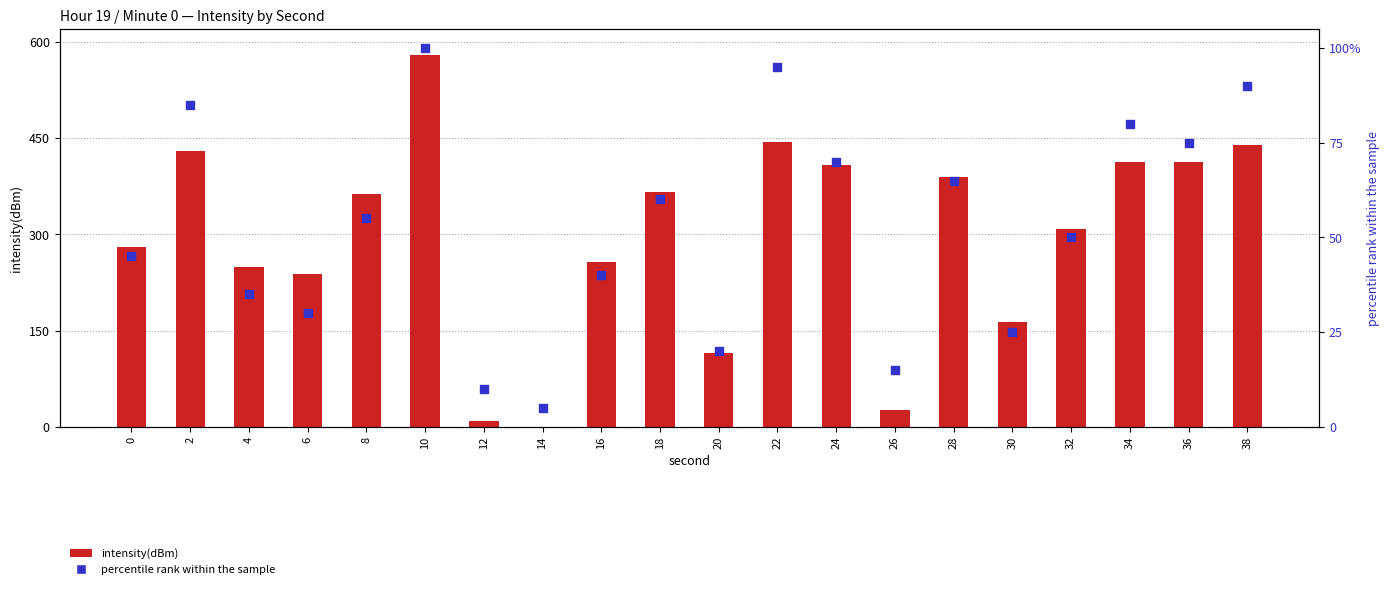

At how many categories does at least one series exceed 555?

1